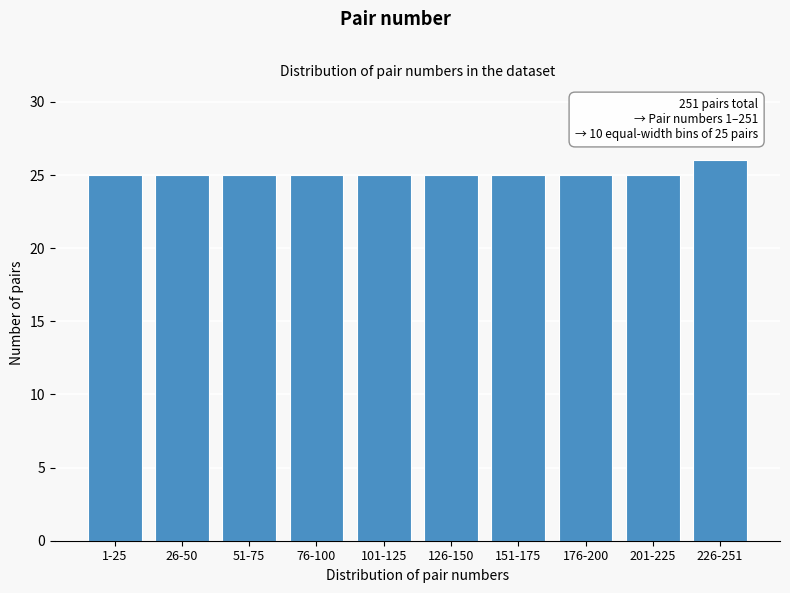

Reading right to left, what are all the values shown in this chart?

226-251=26	201-225=25	176-200=25	151-175=25	126-150=25	101-125=25	76-100=25	51-75=25	26-50=25	1-25=25